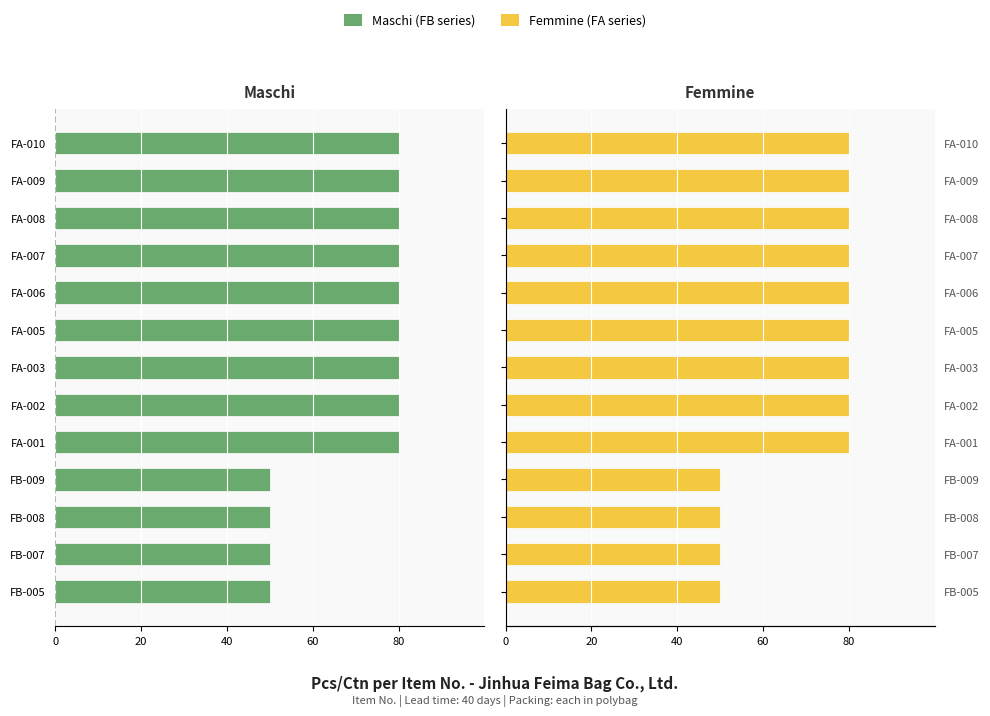

How many series are shown in this chart?

2